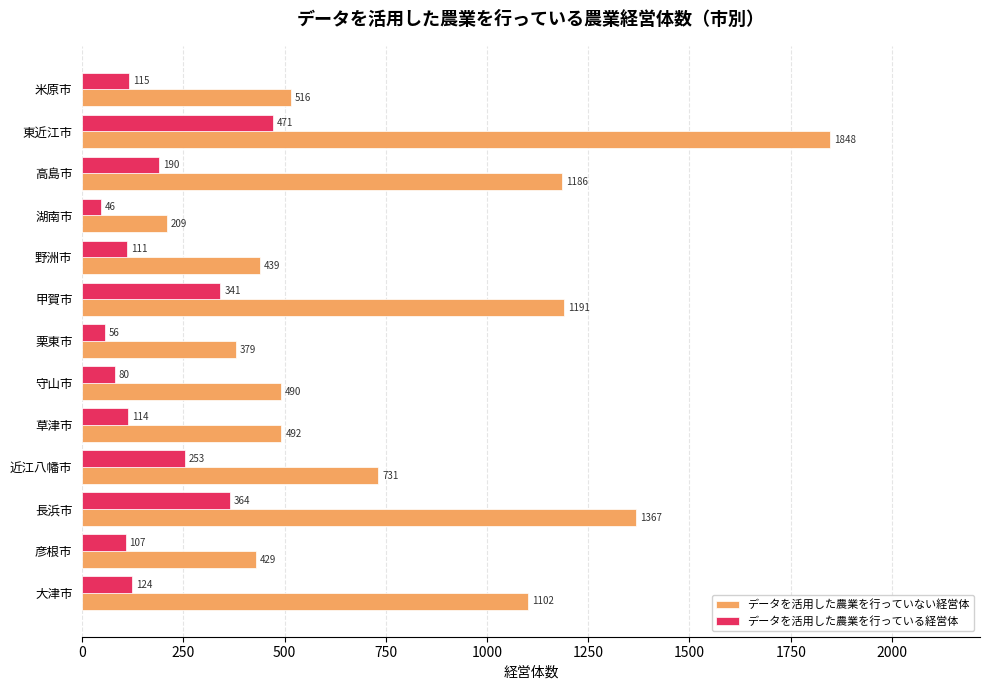

Rank the series by their average value, from highest to lowest.

データを活用した農業を行っていない経営体, データを活用した農業を行っている経営体